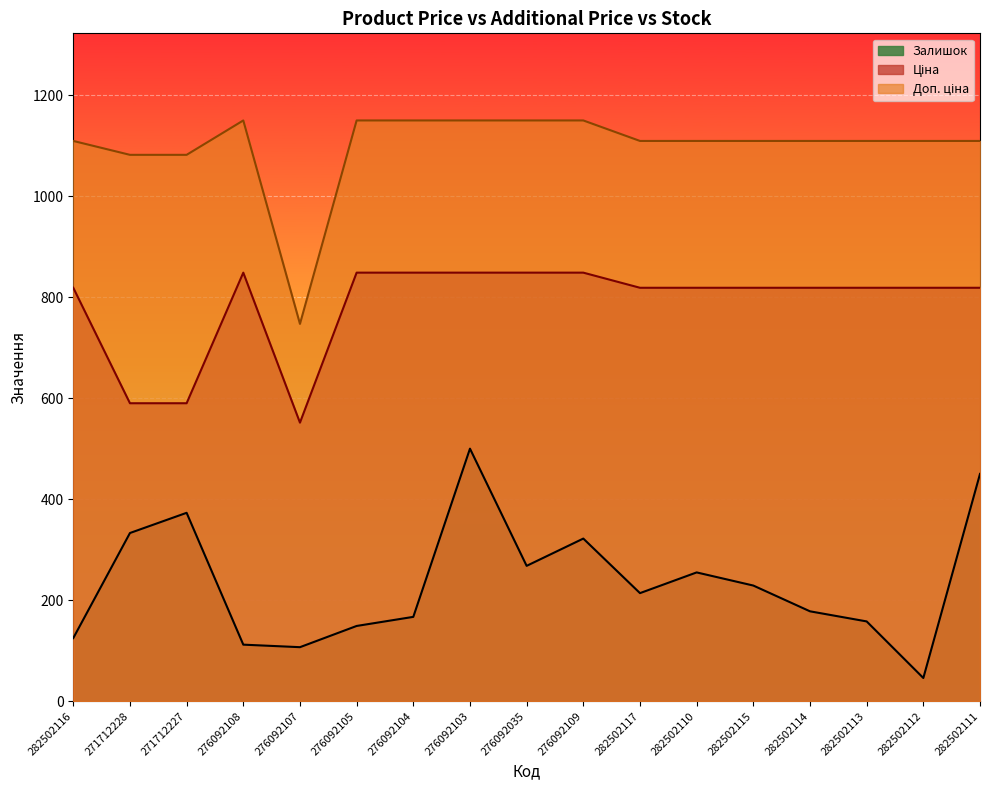

Reading left to right, list all the values displayed in this chart.

Ціна: 282502116=818.5	271712228=589.9	271712227=589.9	276092108=848.4	276092107=551.5	276092105=848.4	276092104=848.4	276092103=848.4	276092035=848.4	276092109=848.4	282502117=818.5	282502110=818.5	282502115=818.5	282502114=818.5	282502113=818.5	282502112=818.5	282502111=818.5
Доп. ціна: 282502116=1109.2	271712228=1081.7	271712227=1081.7	276092108=1149.7	276092107=747.0	276092105=1149.7	276092104=1149.7	276092103=1149.7	276092035=1149.7	276092109=1149.7	282502117=1109.2	282502110=1109.2	282502115=1109.2	282502114=1109.2	282502113=1109.2	282502112=1109.2	282502111=1109.2
Залишок: 282502116=125.0	271712228=333.0	271712227=373.0	276092108=112.0	276092107=107.0	276092105=149.0	276092104=167.0	276092103=500.0	276092035=268.0	276092109=322.0	282502117=214.0	282502110=255.0	282502115=229.0	282502114=178.0	282502113=158.0	282502112=46.0	282502111=450.0